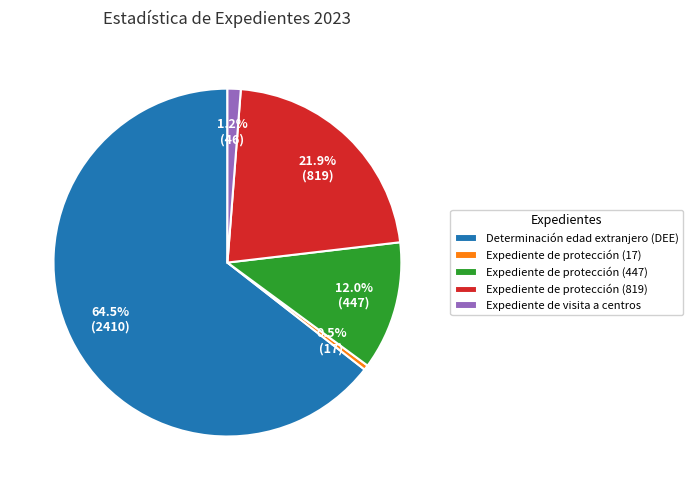

Is Expediente de protección (17) the majority of the pie?

No